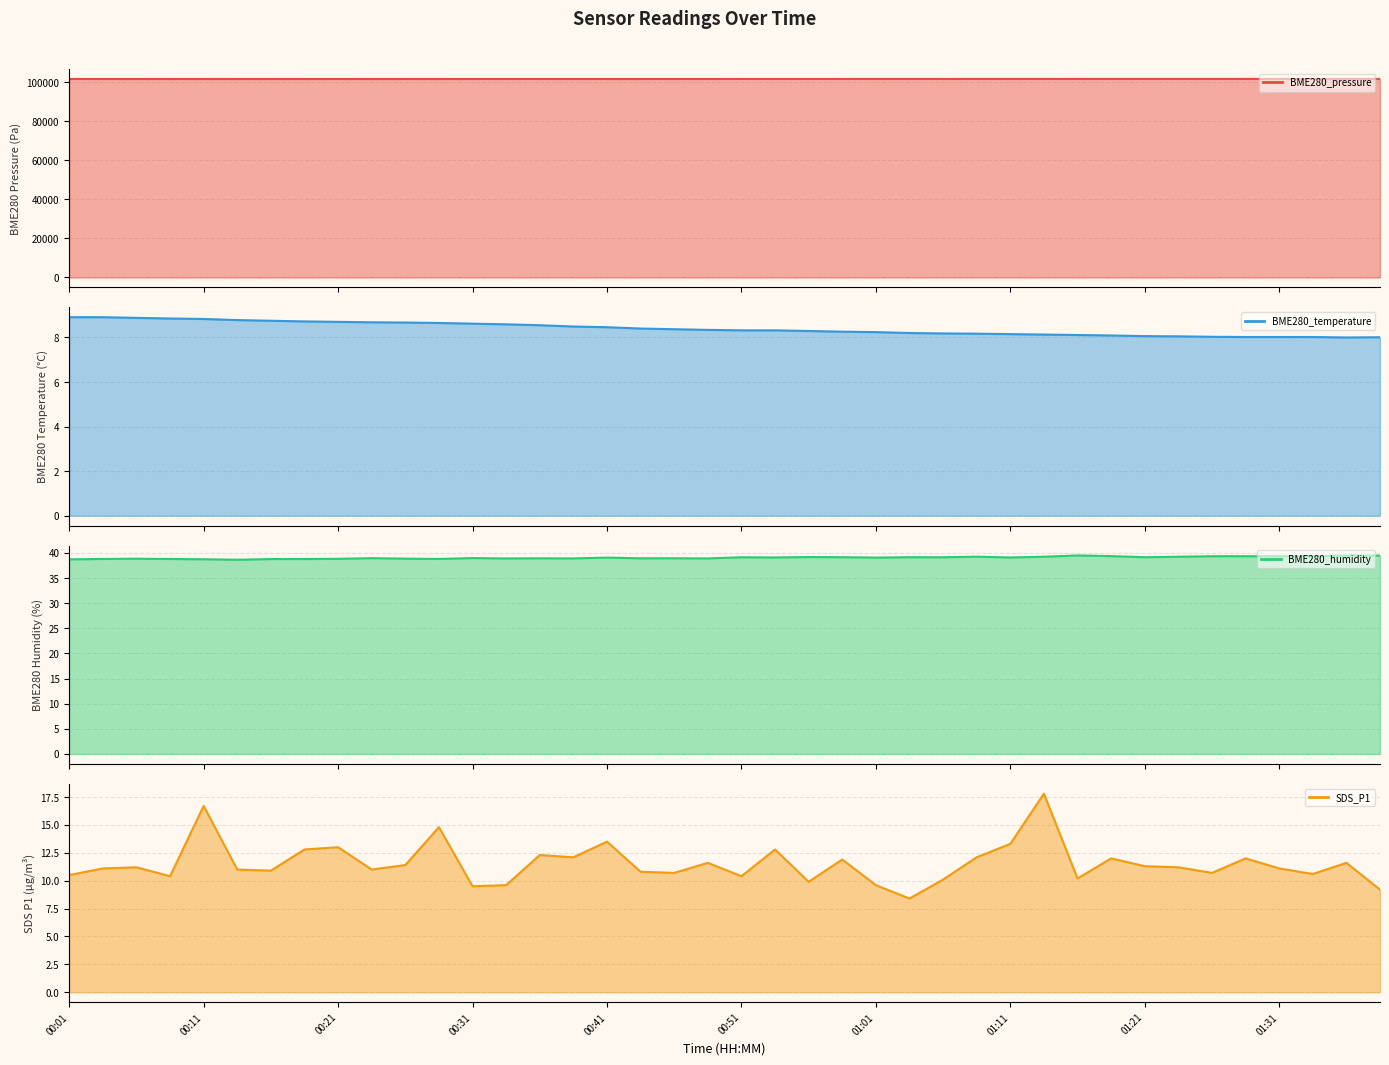

What is the sum of the BME280_temperature values at 01:03 and 00:34?

16.8